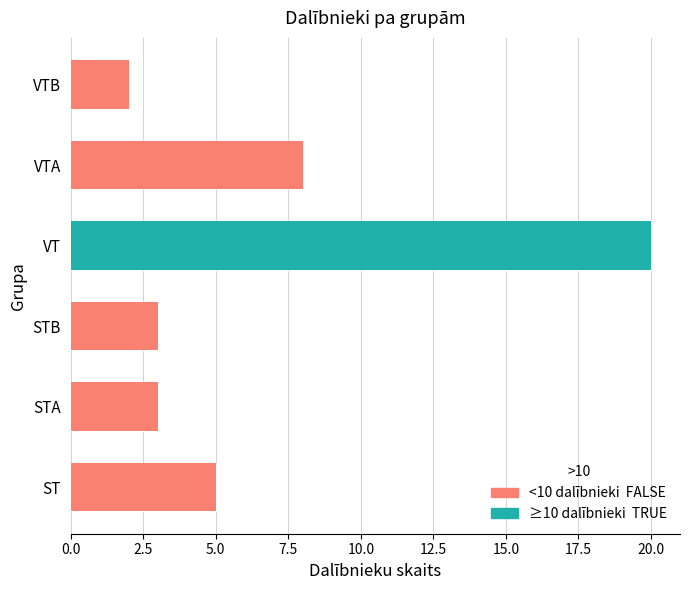

Reading left to right, extract all data points from this chart.

5	3	3	20	8	2